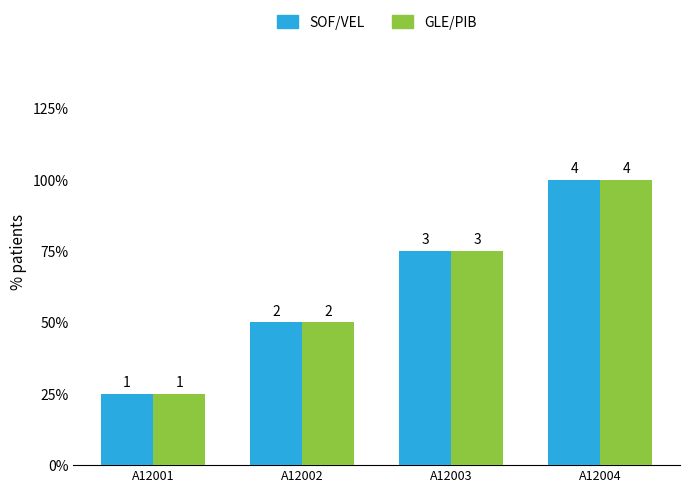

What is the highest value of the GLE/PIB series?

4